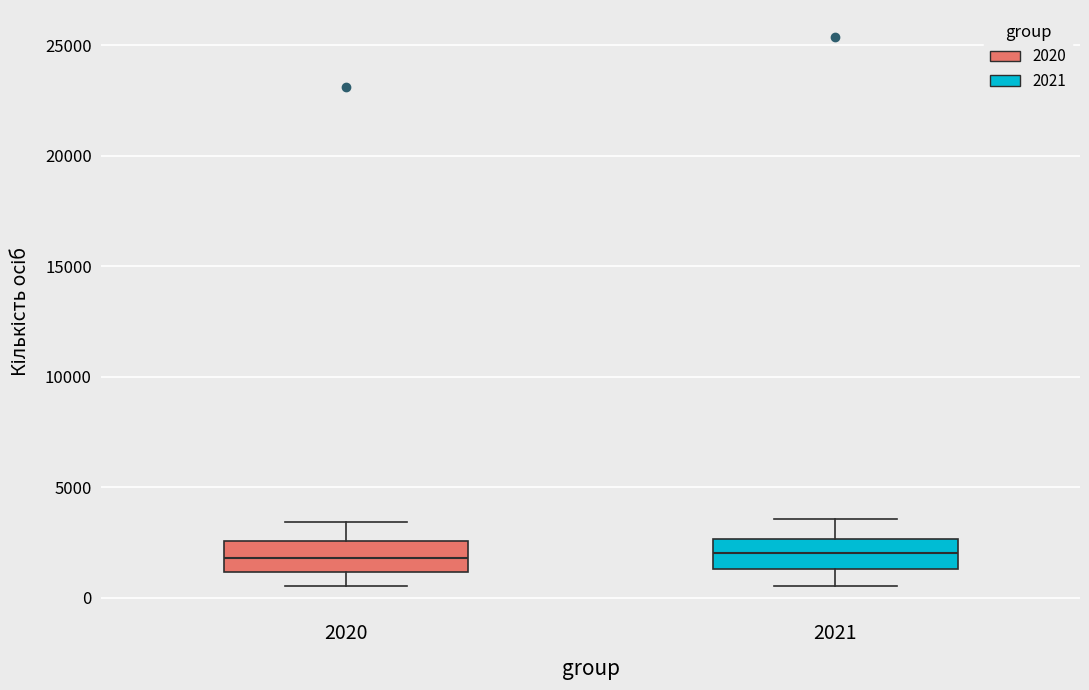

Reading left to right, transcribe this box plot: for each box, give where its median line is, the range the box spans, and where its two whiskers end, as read against the y-axis. The values are not printed on the chart, so give them approximately, as read against the axis.

2020: median 2000, box 1000 to 2500, whiskers 500 to 3500
2021: median 2000, box 1500 to 2500, whiskers 500 to 3500